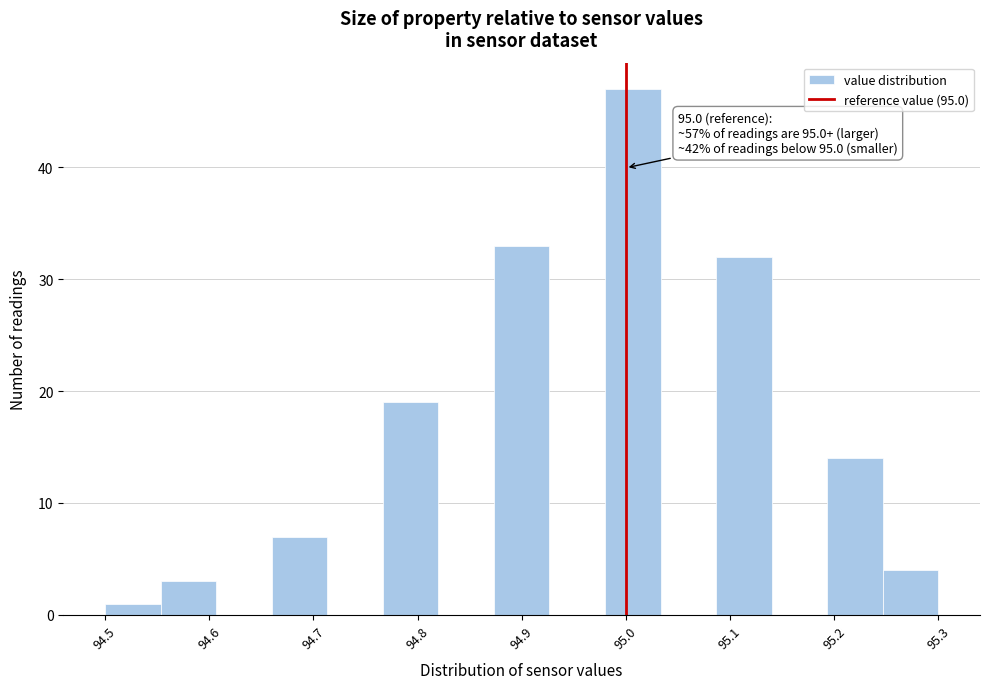

Over which range of the x-axis is the bar tallest?

94.98 to 95.03